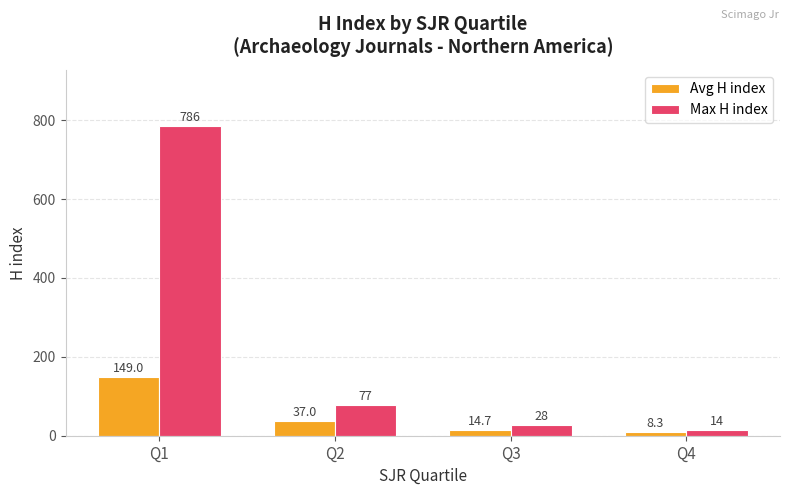

Reading left to right, transcribe all the data shown in this chart.

Avg H index: Q1=149.0	Q2=37.0	Q3=14.7	Q4=8.3
Max H index: Q1=786.0	Q2=77.0	Q3=28.0	Q4=14.0